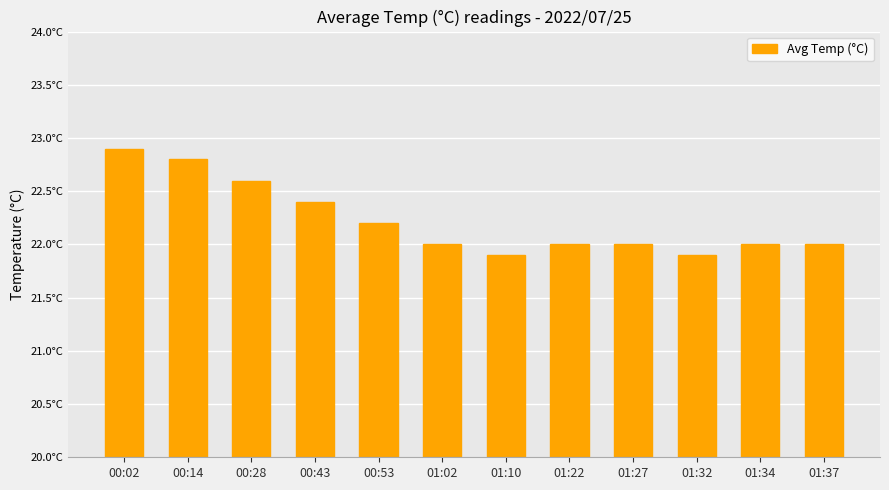

Reading left to right, extract all data points from this chart.

22.9	22.8	22.6	22.4	22.2	22.0	21.9	22.0	22.0	21.9	22.0	22.0